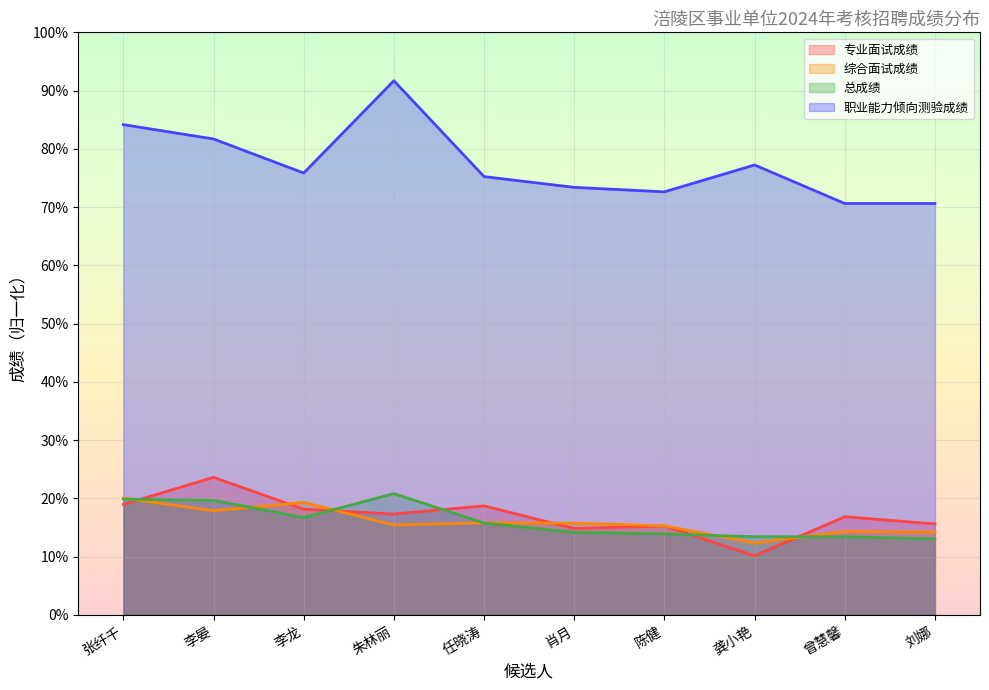

Rank the series at 龚小艳 from lowest to highest value.

专业面试成绩, 综合面试成绩, 总成绩, 职业能力倾向测验成绩